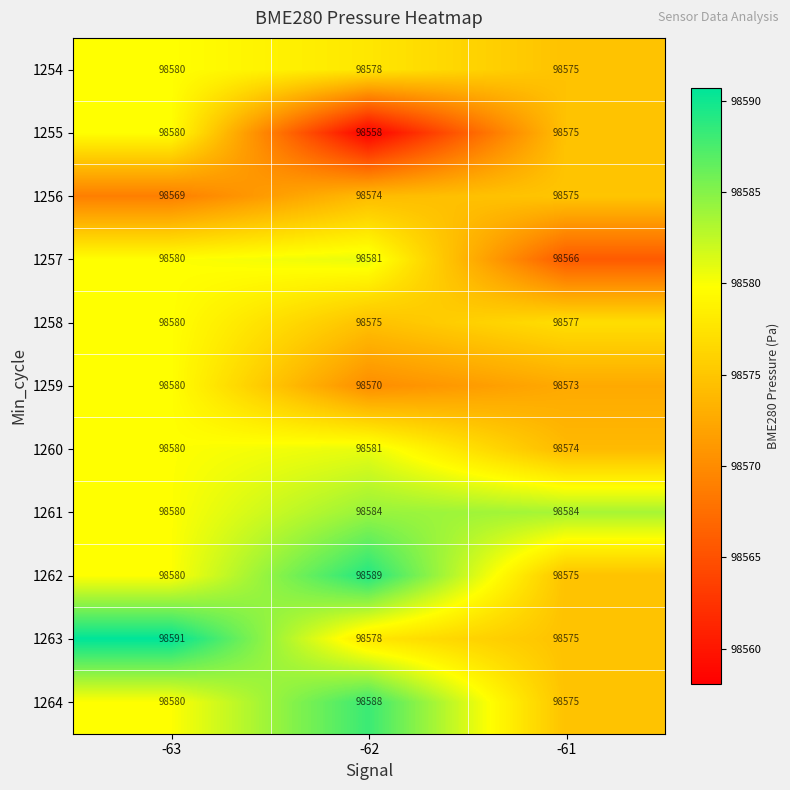

What is the minimum value shown in the chart?

98558